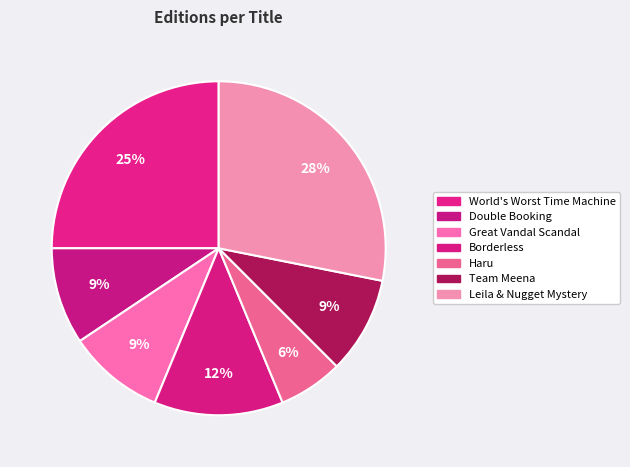

How many slices are in this pie chart?

7